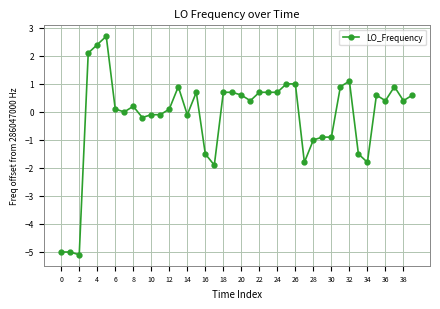

Does the chart have visible grid lines?

Yes